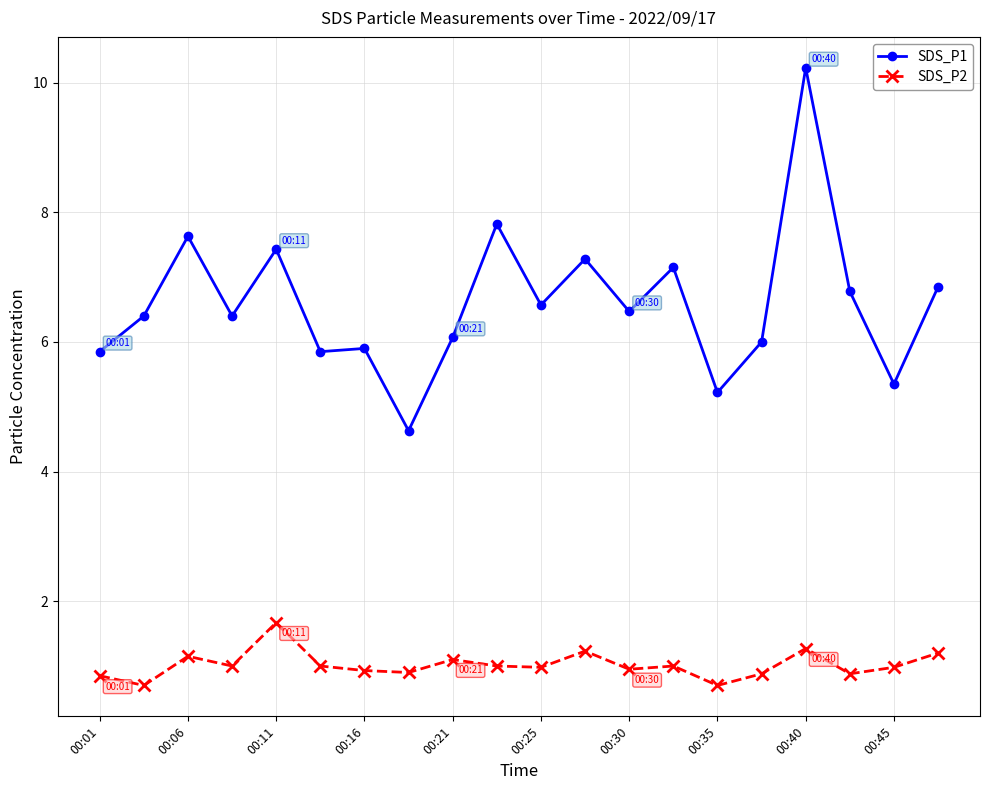

What is the difference between the maximum and minimum values in the SDS_P2 series?

1.0